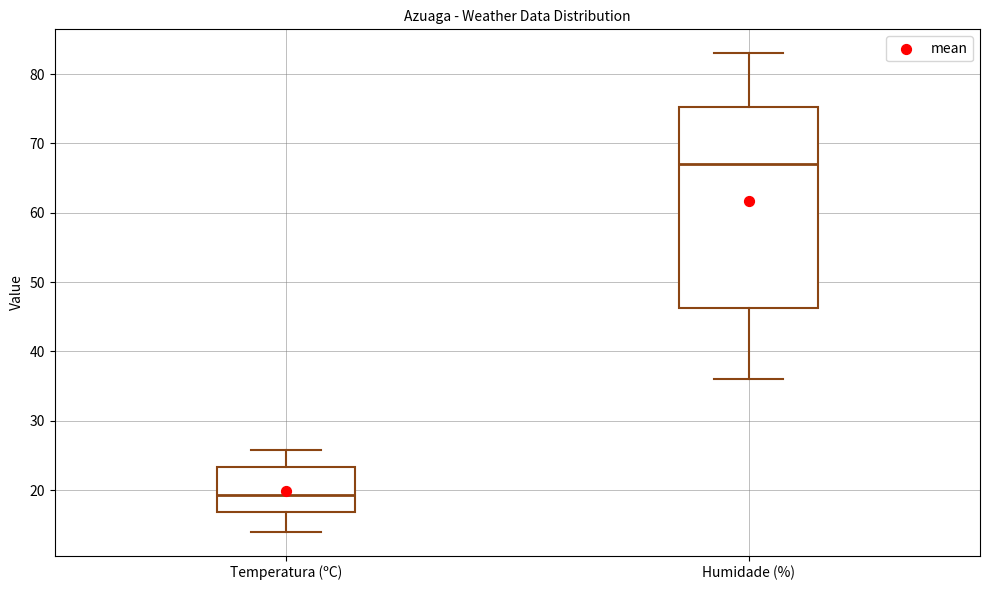

Which box is the tallest, from its lower edge to its upper edge?

Humidade (%)